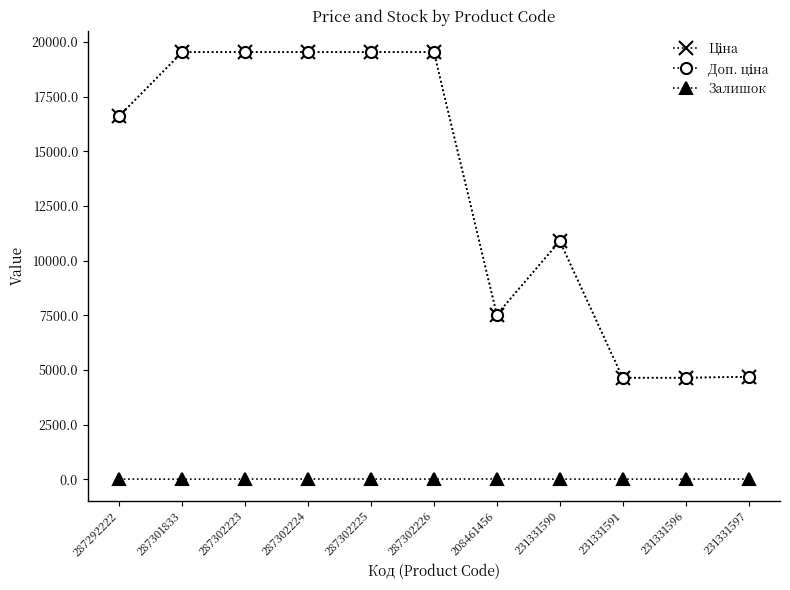

At how many categories does at least one series exceed 7016?

8